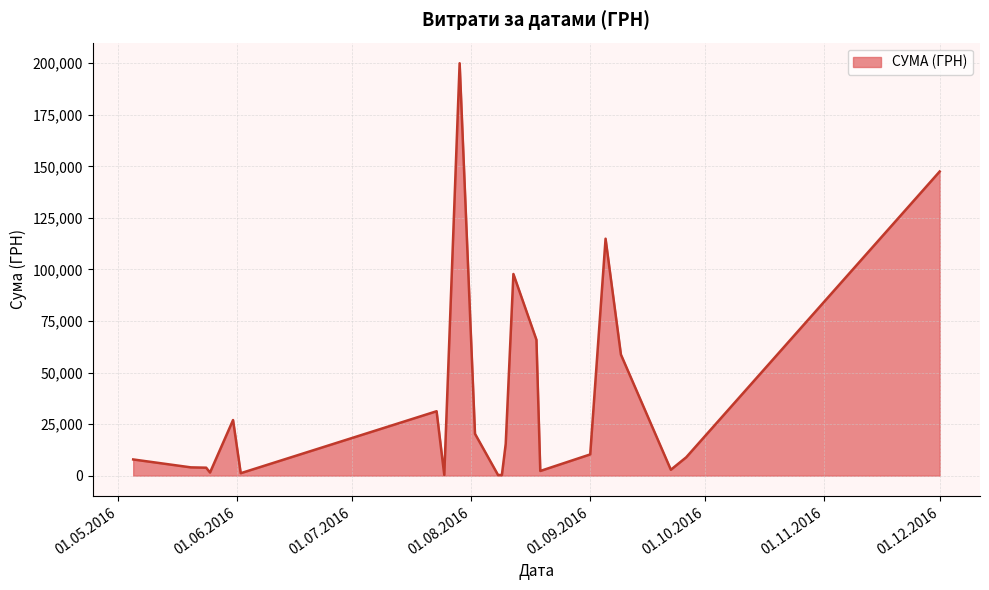

Does the chart display data point markers on the line(s)?

No